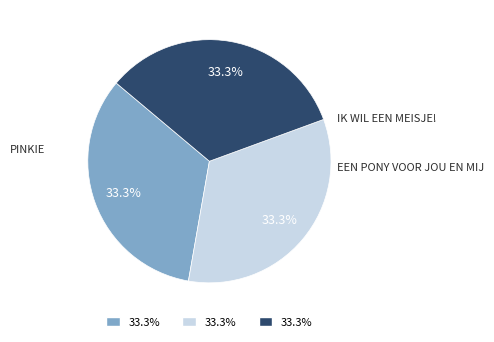

Is there any slice that represents more than half of the pie?

No